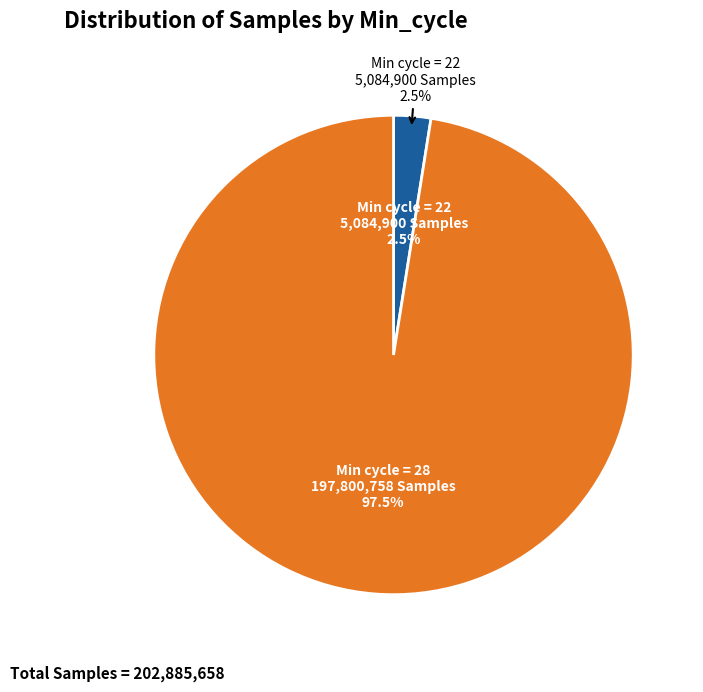

Approximately how many times larger is the value at 28 compared to 28?

1.0